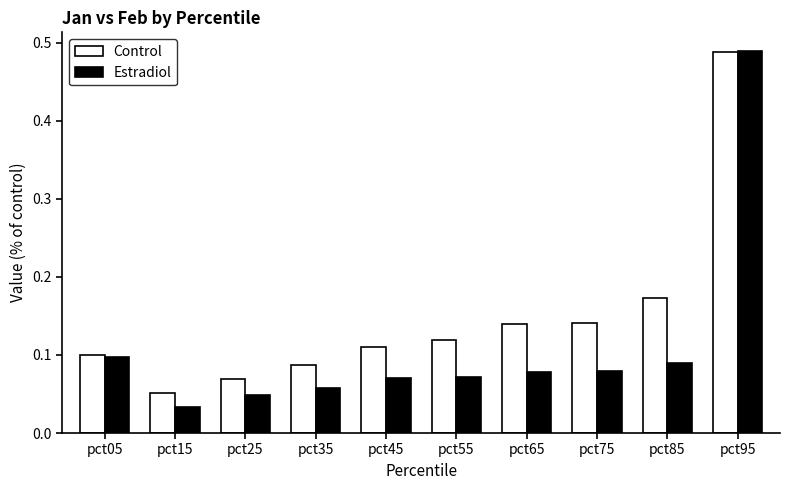

At which category does the chart reach its peak across all series?

pct95